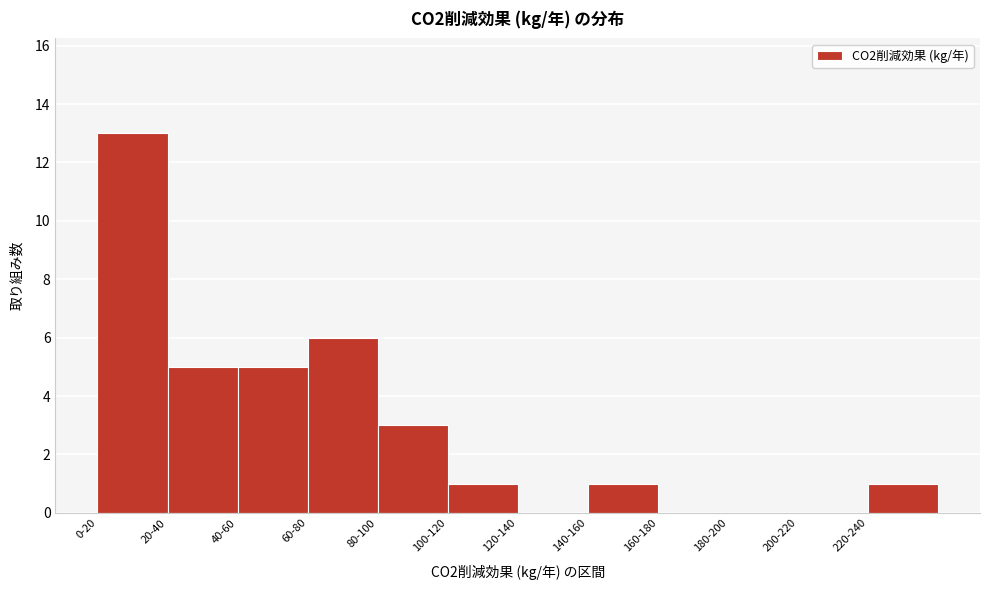

Reading left to right, extract all data points from this chart.

0-20=13	20-40=5	40-60=5	60-80=6	80-100=3	100-120=1	120-140=0	140-160=1	160-180=0	180-200=0	200-220=0	220-240=1